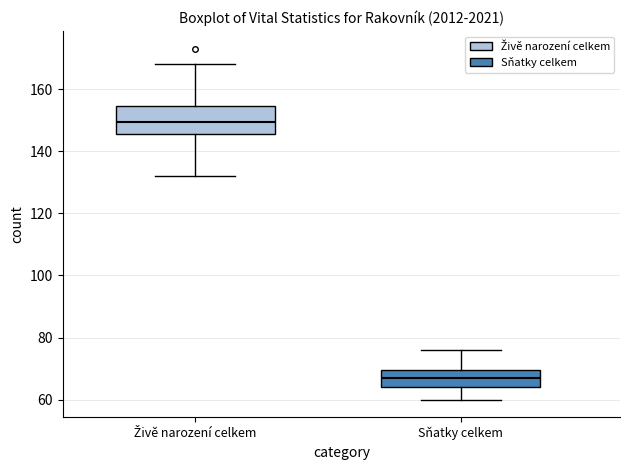

Comparing the boxes themselves (not the whiskers), which one is the tallest?

Živě narození celkem